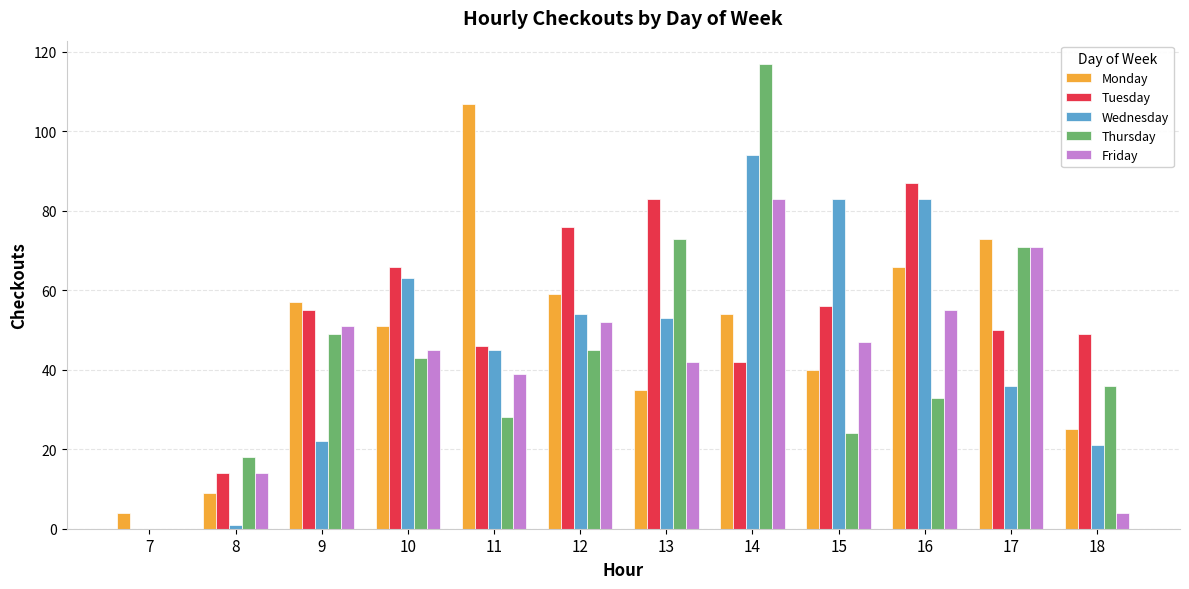

The value of Friday at 9 is 51. True or false?

True